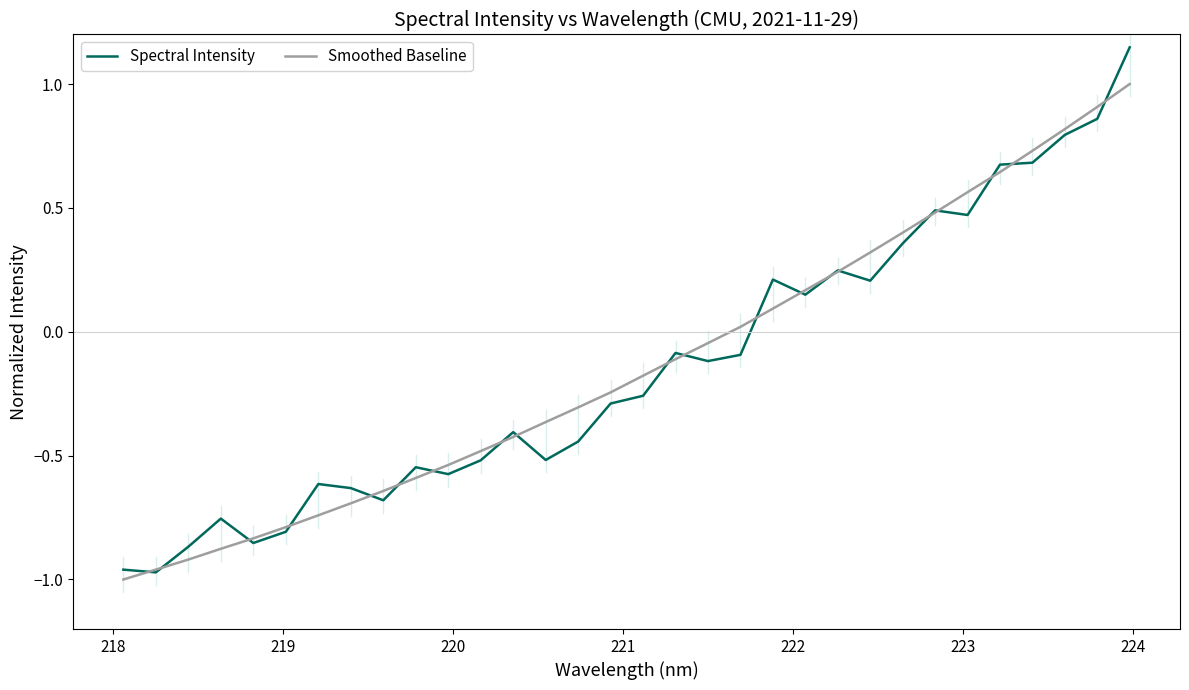

Which series has the widest spread of values?

Spectral Intensity